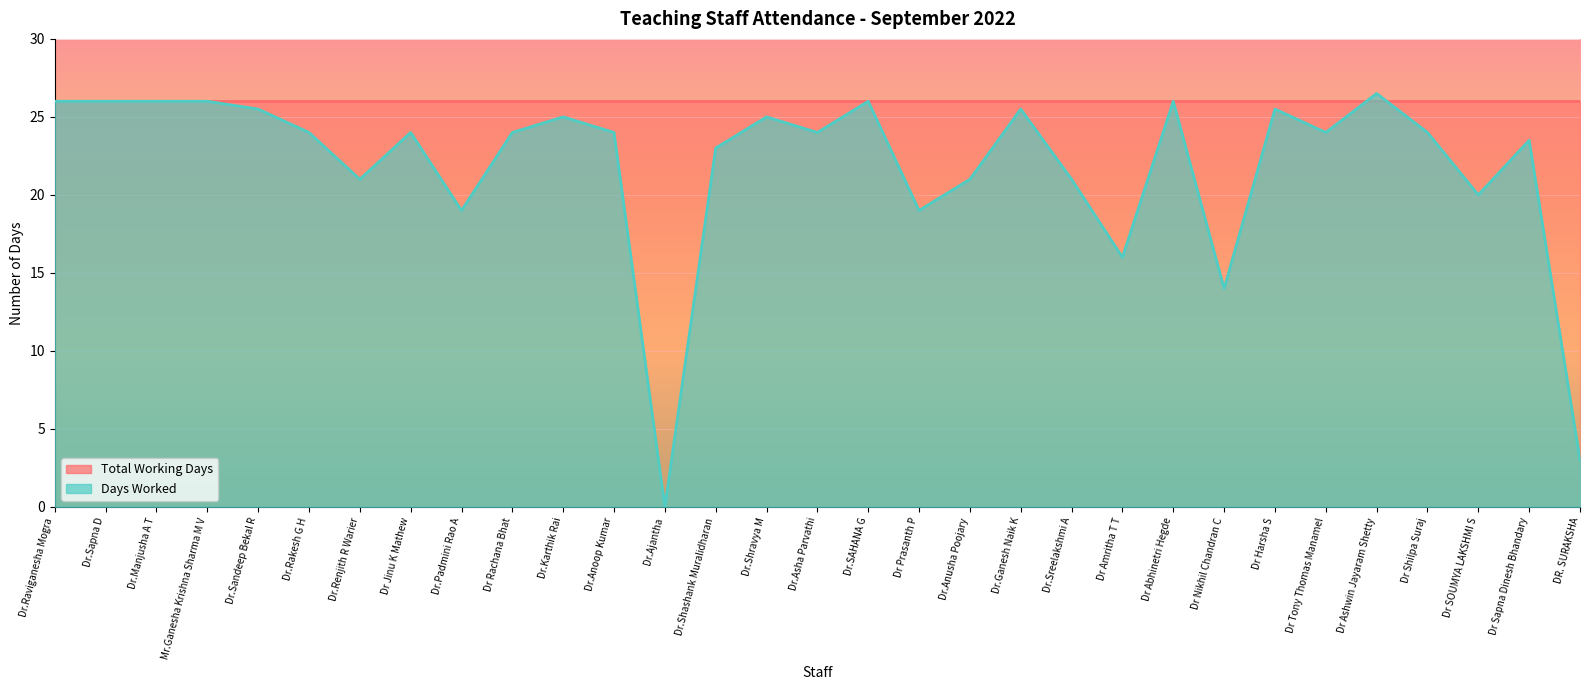

What is the difference between the values at Dr.Shashank Muralidharan and Dr.Shravya M?

2.0